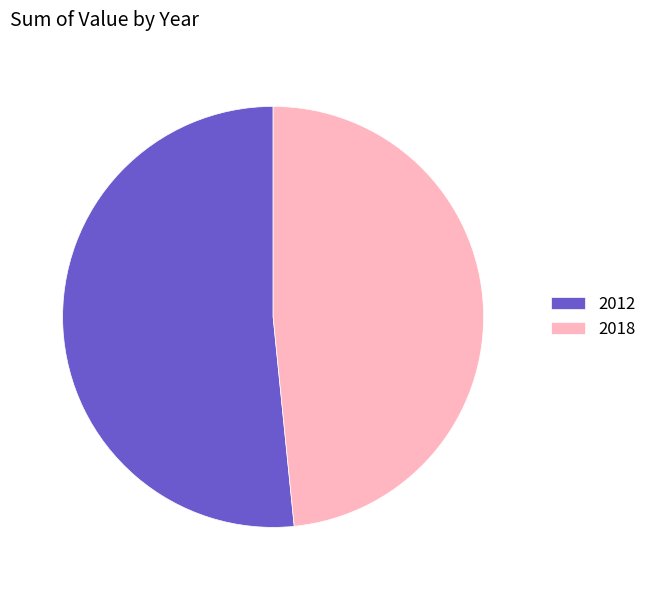

Between 2012 and 2018, which is larger?

2012